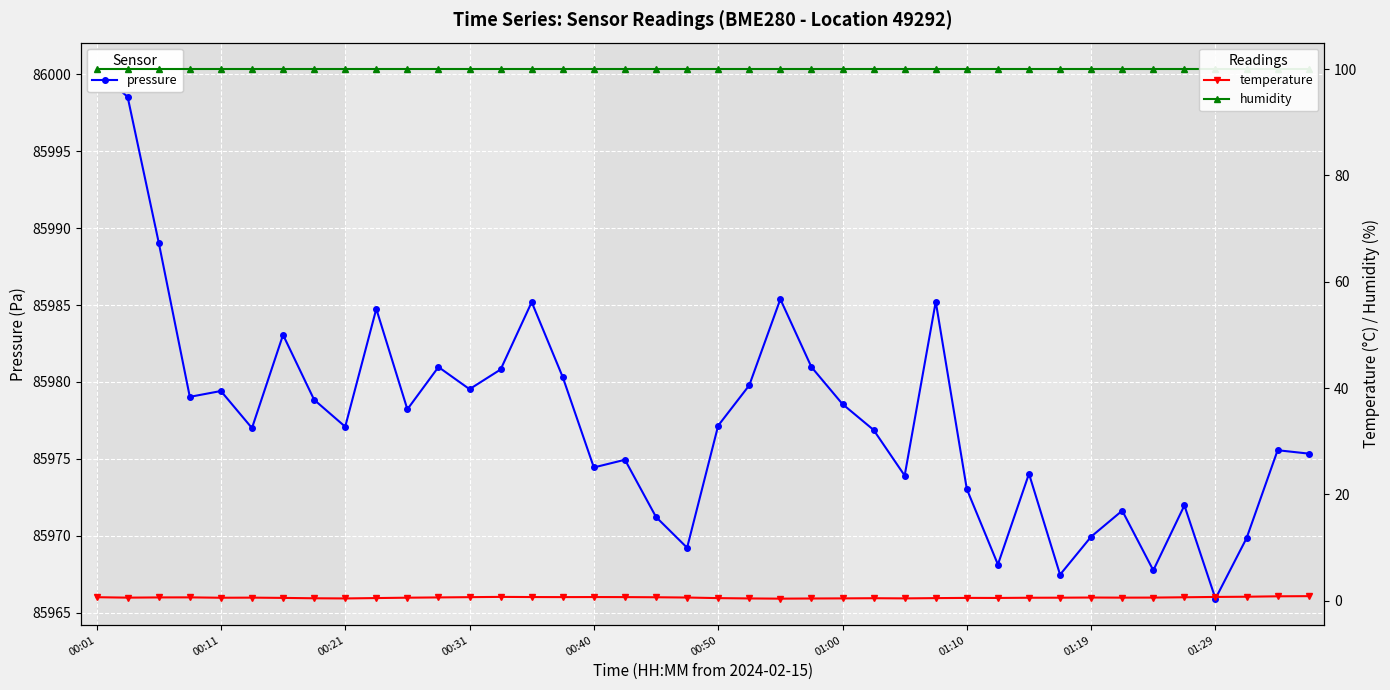

True or false: temperature has more than 2 interior local peaks.

True